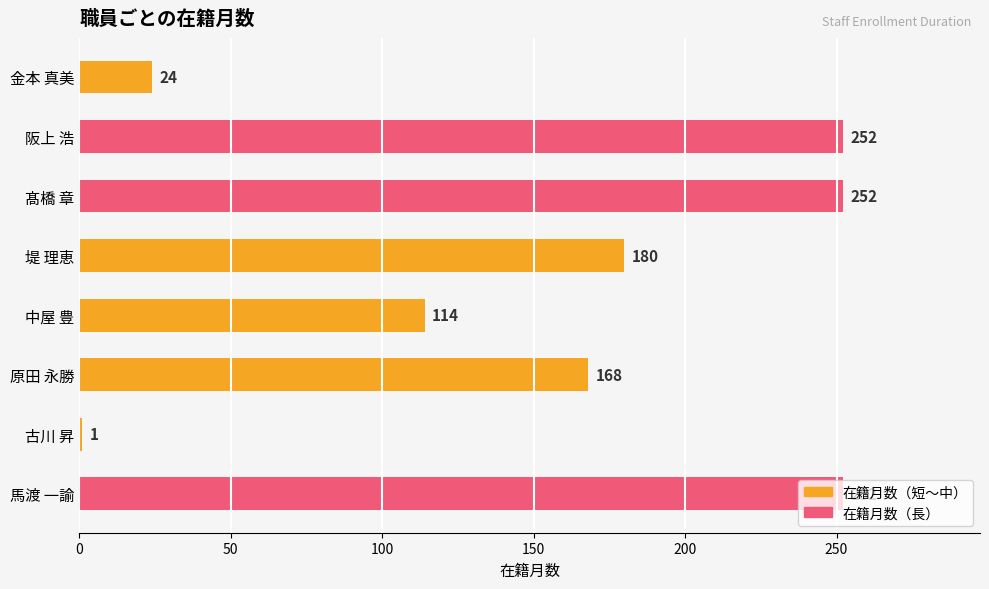

What is the change in value from 髙橋 章 to 堤 理恵?

-72